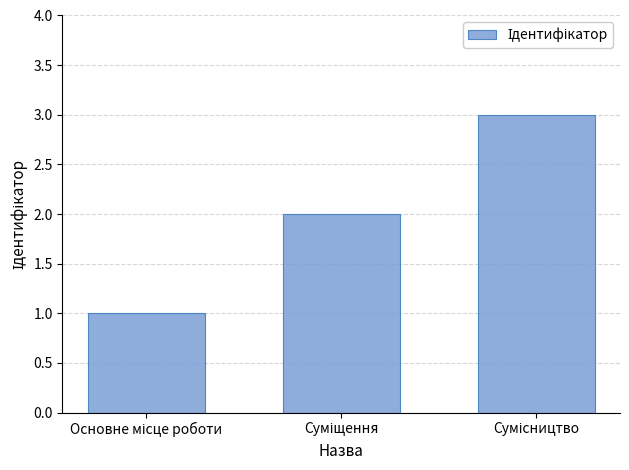

What is the greatest value displayed?

3